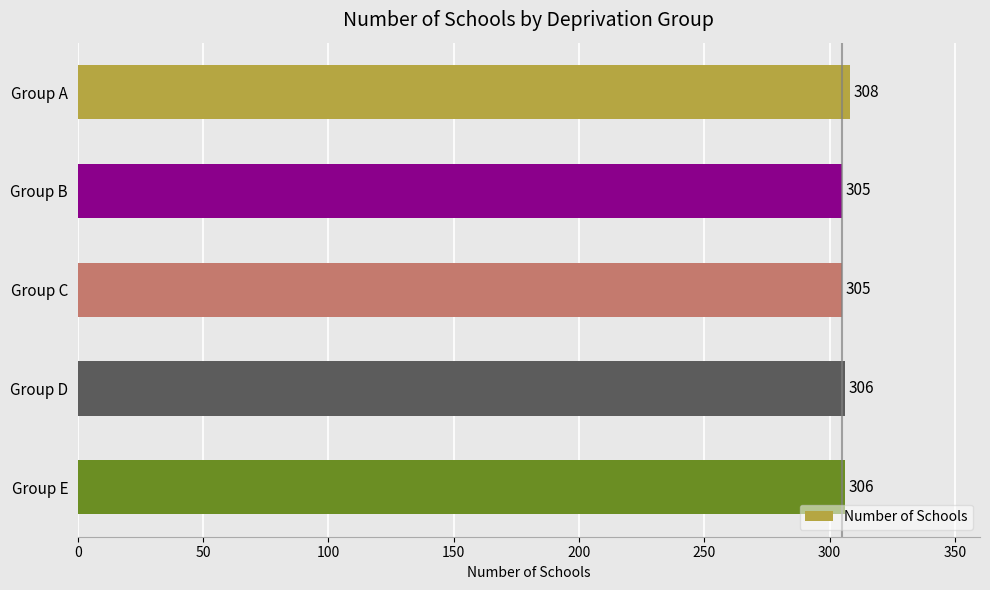

What is the average value?

306